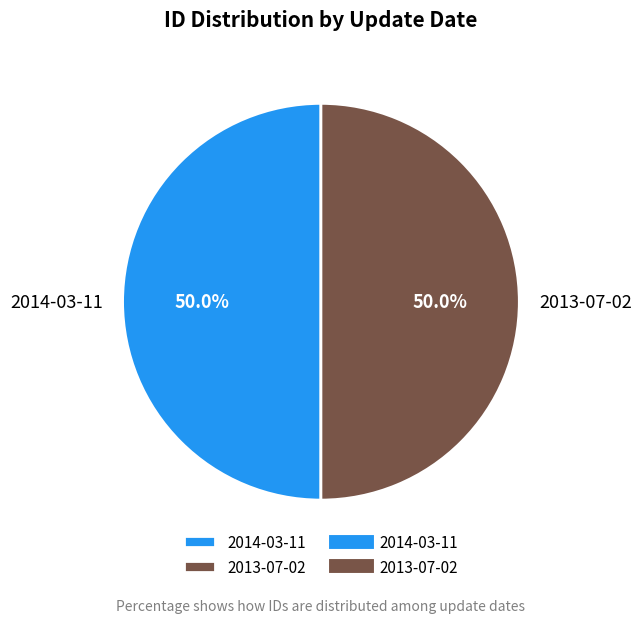

To the nearest percent, what percentage of the pie is 2014-03-11?

50%